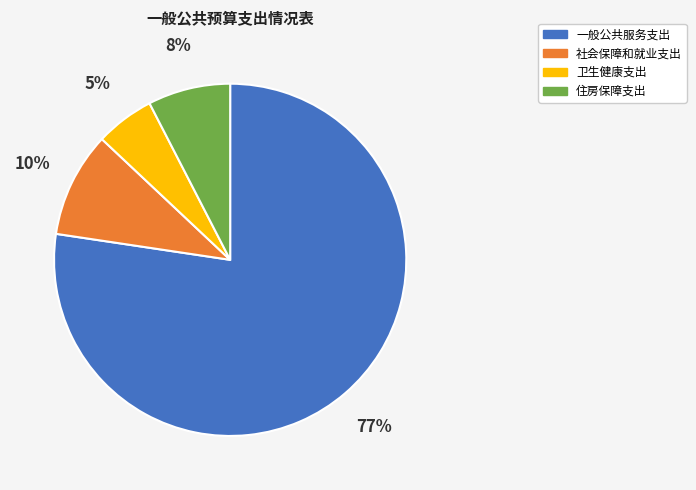

To the nearest percent, what is the difference between the largest and smallest slice percentages?

72%